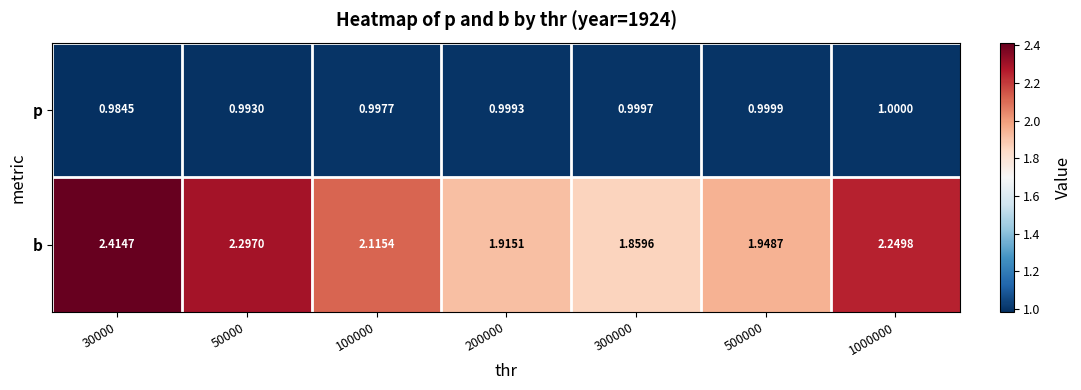

What is the total value across all series at 200000?

2.9